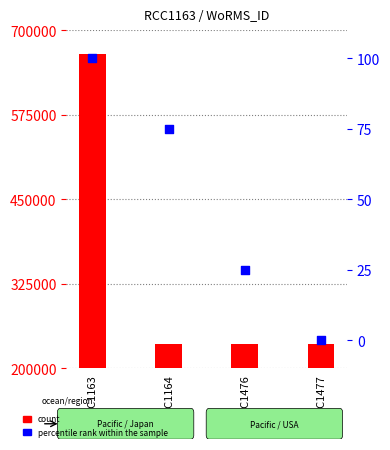

Is the value of count at RCC1164 greater than the value of percentile rank within the sample at RCC1476?

Yes